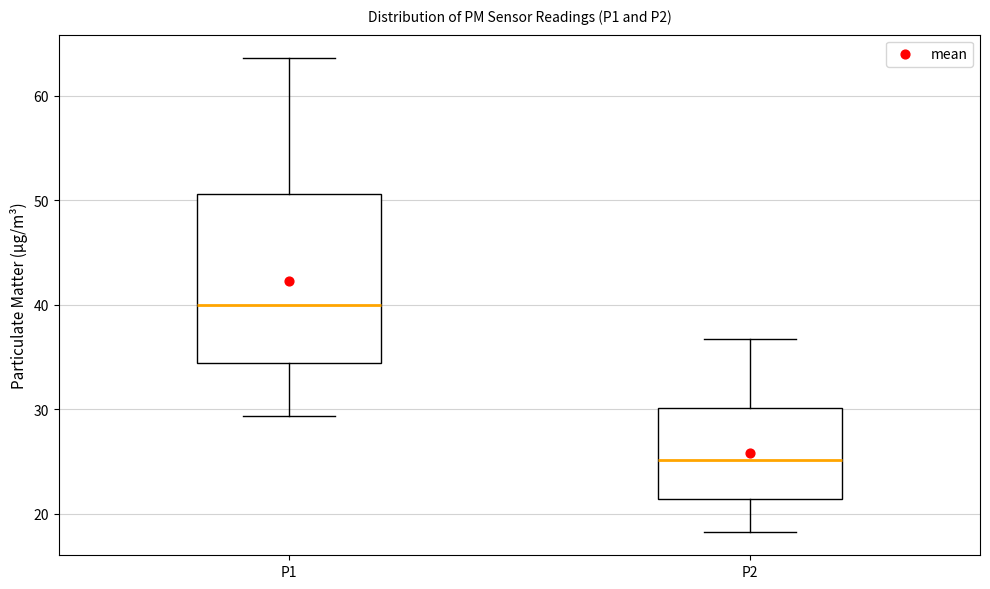

Where is the lower edge of the box for P2 on the y-axis? The values are not printed on the chart, so give them approximately, as read against the axis.

21